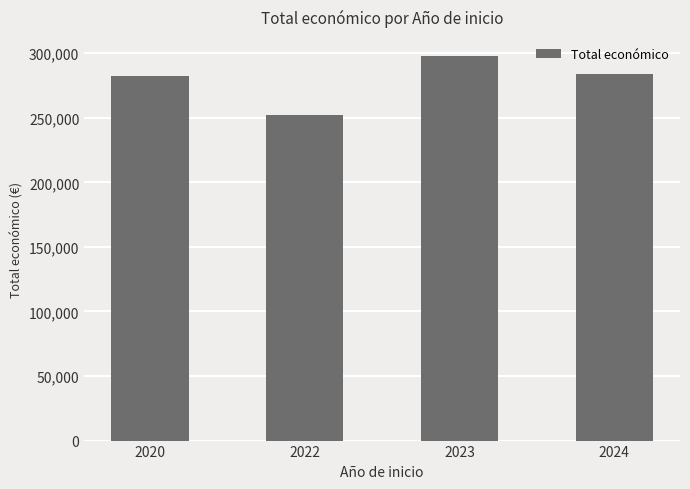

At which category does the chart reach its peak across all series?

2023